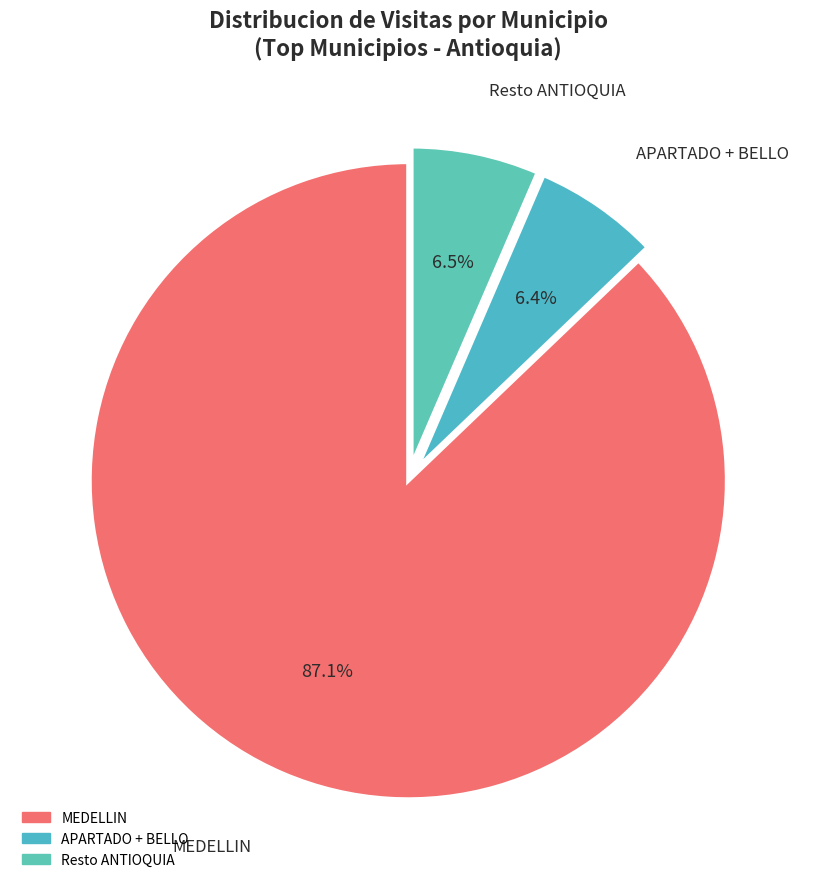

To the nearest percent, what is the average slice percentage?

33%